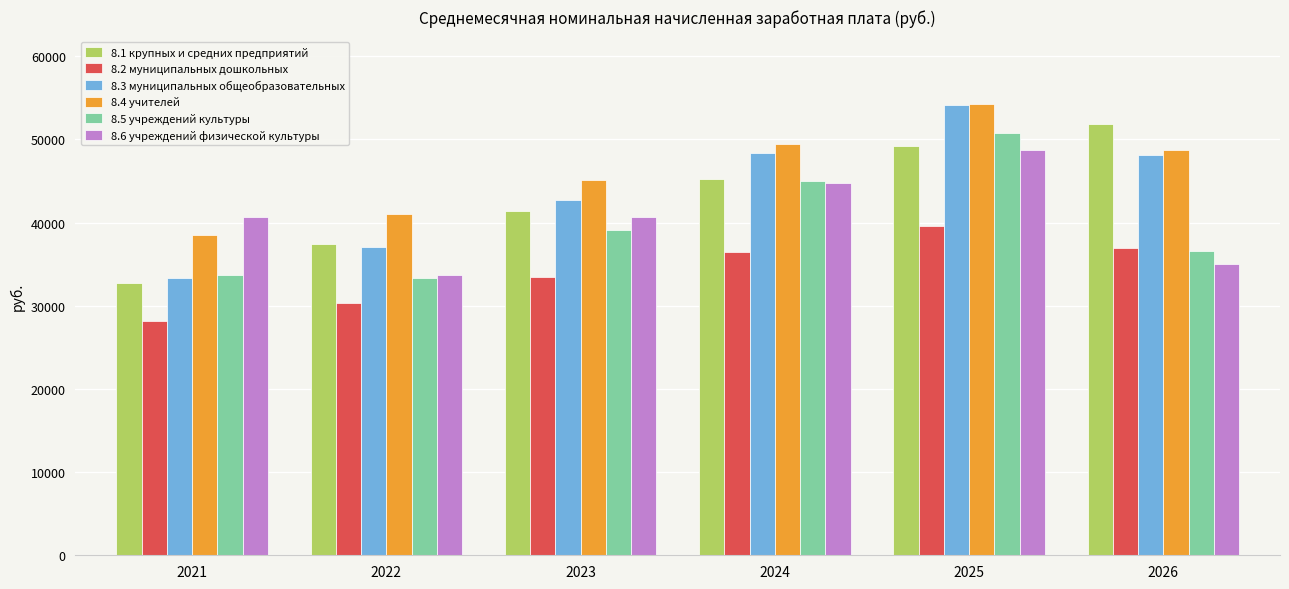

Which label corresponds to the largest value in the chart?

2025